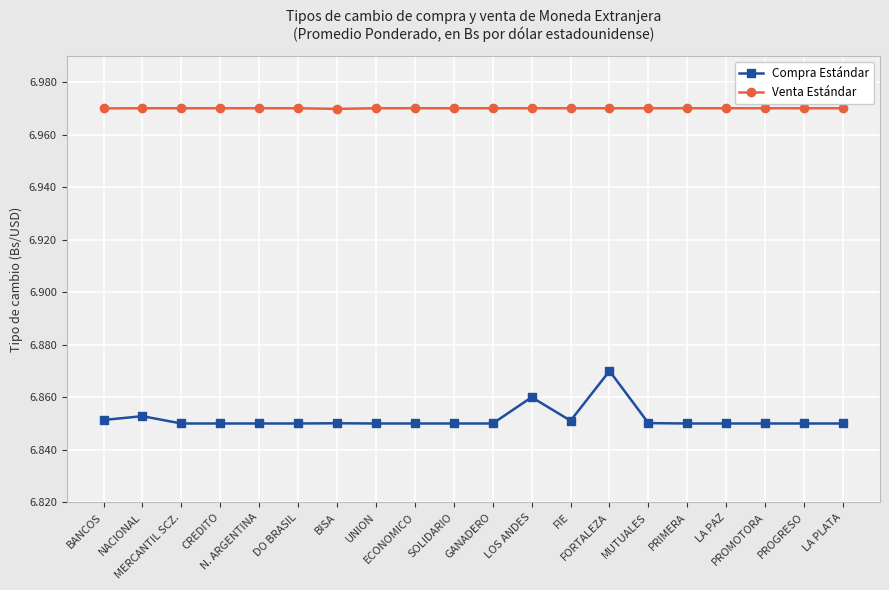

At how many categories does at least one series exceed 6?

20